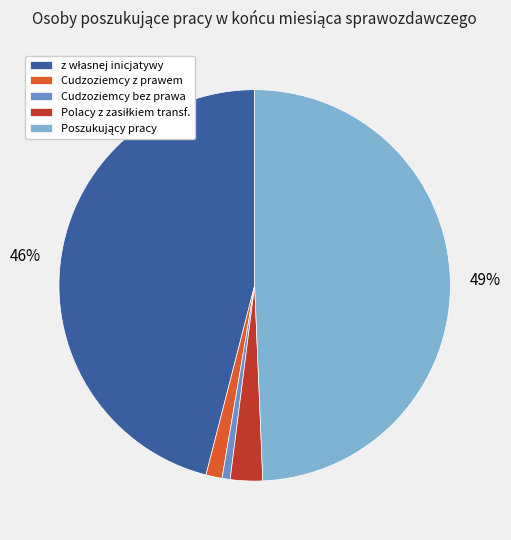

Count the number of slices in the pie.

5